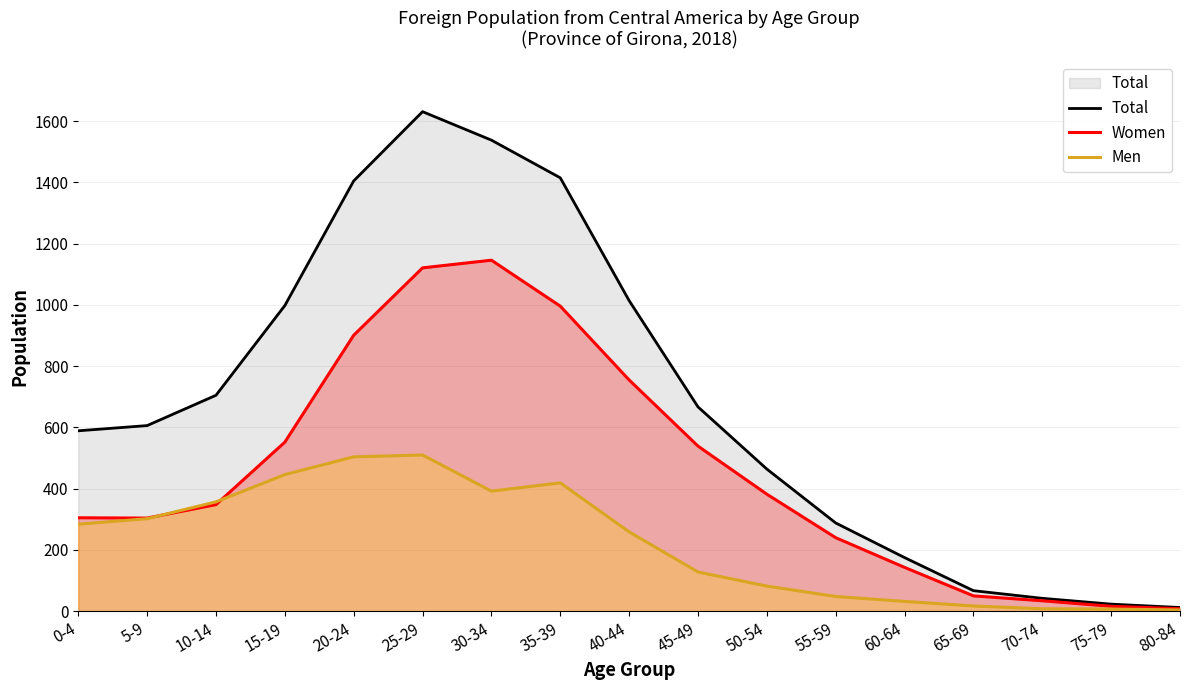

Is the value of Women at 35-39 greater than the value of Men at 35-39?

Yes